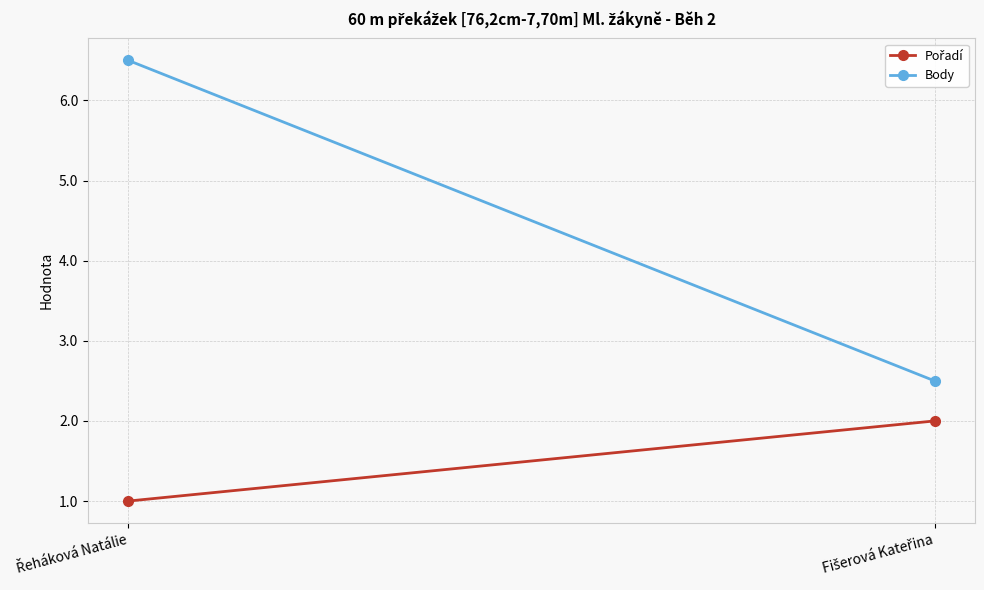

At how many categories does at least one series exceed 4?

1